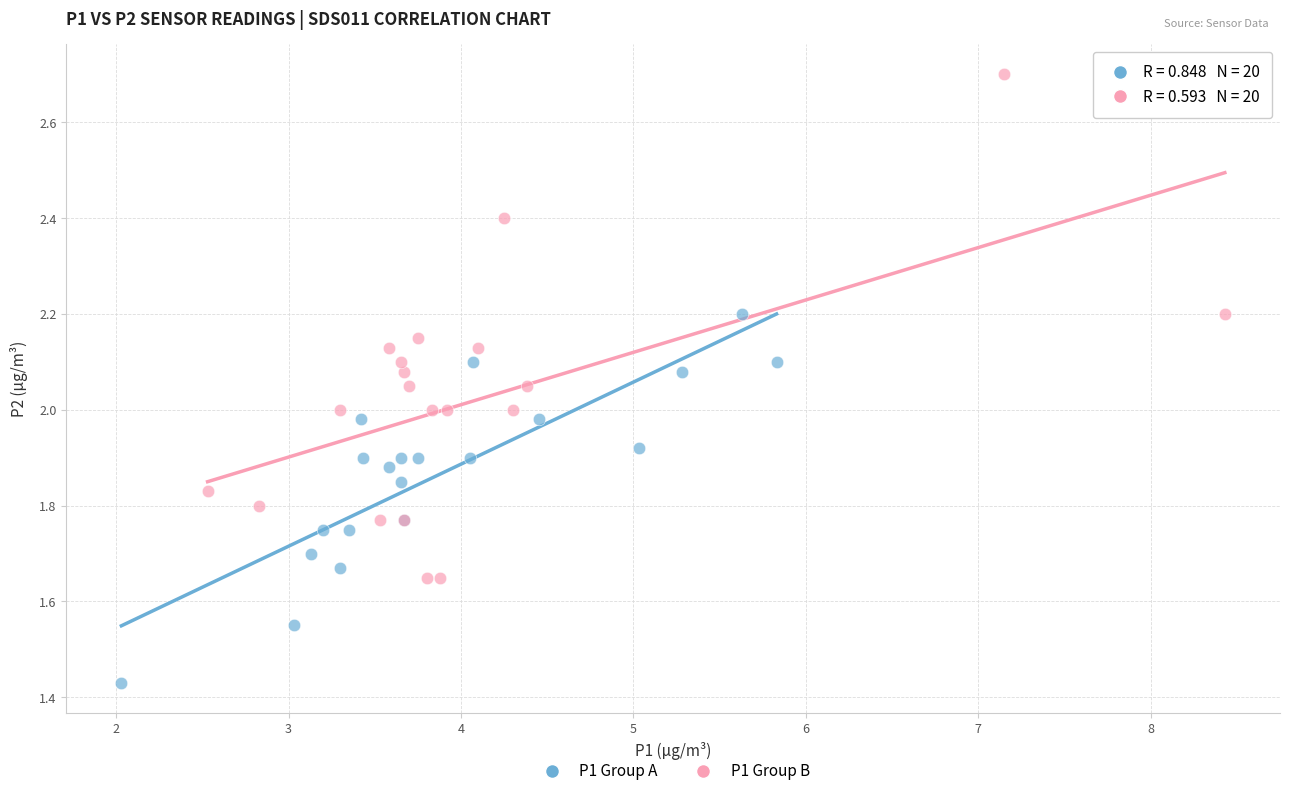

Which series contains the highest Y value?

P1 Group B